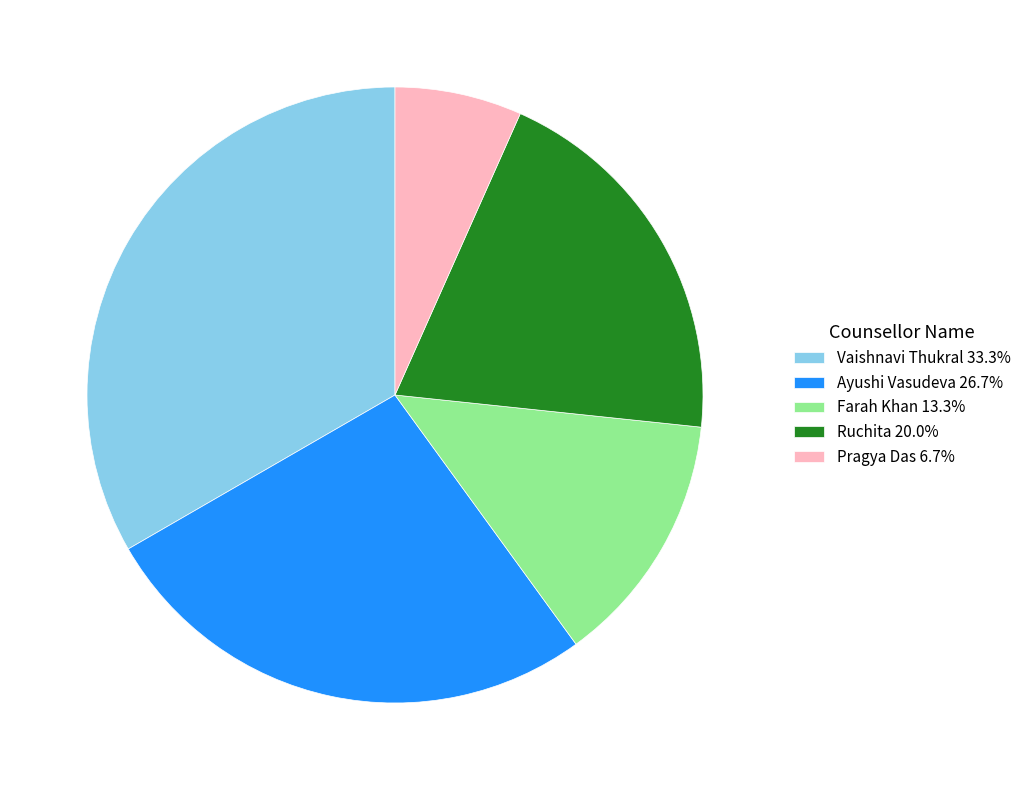

Which slice is the largest?

Vaishnavi Thukral